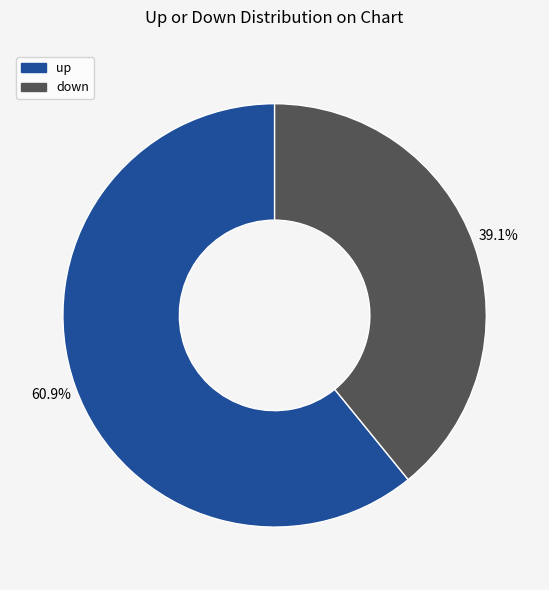

How many segments does this pie chart have?

2